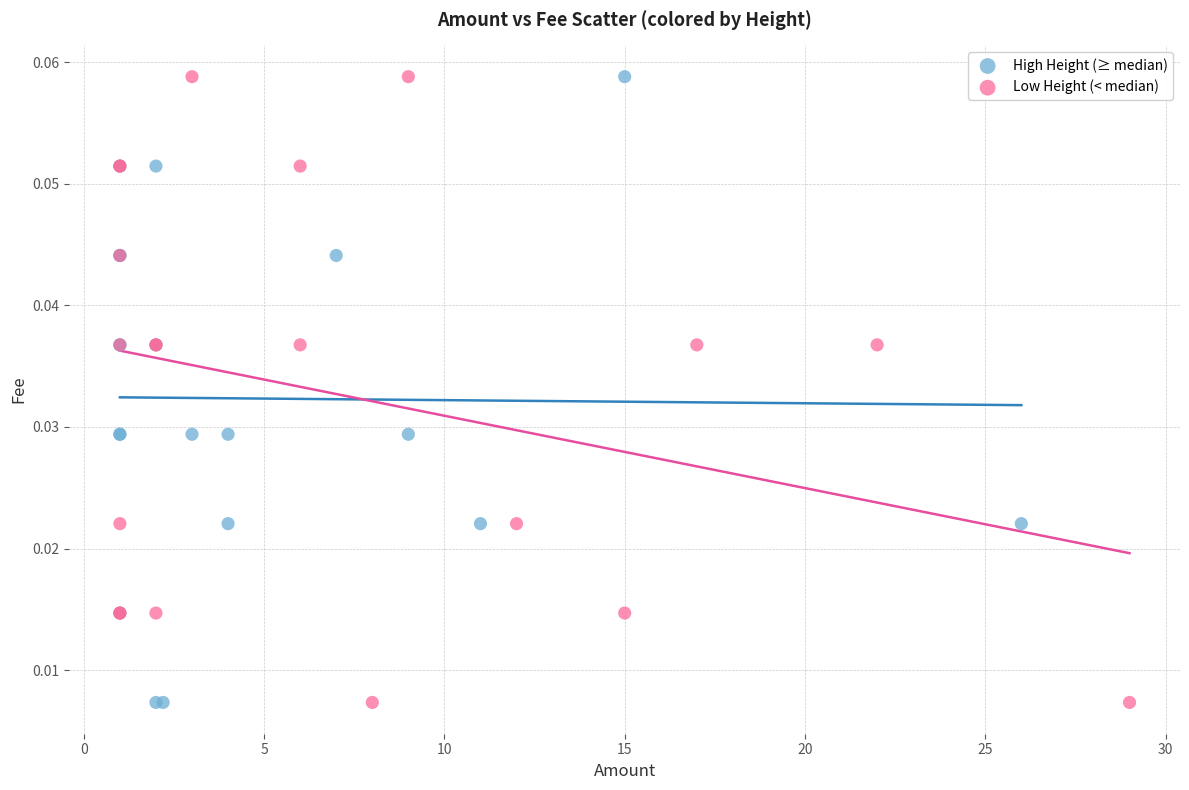

What are all the series names shown in the legend?

High Height (≥ median), Low Height (< median)